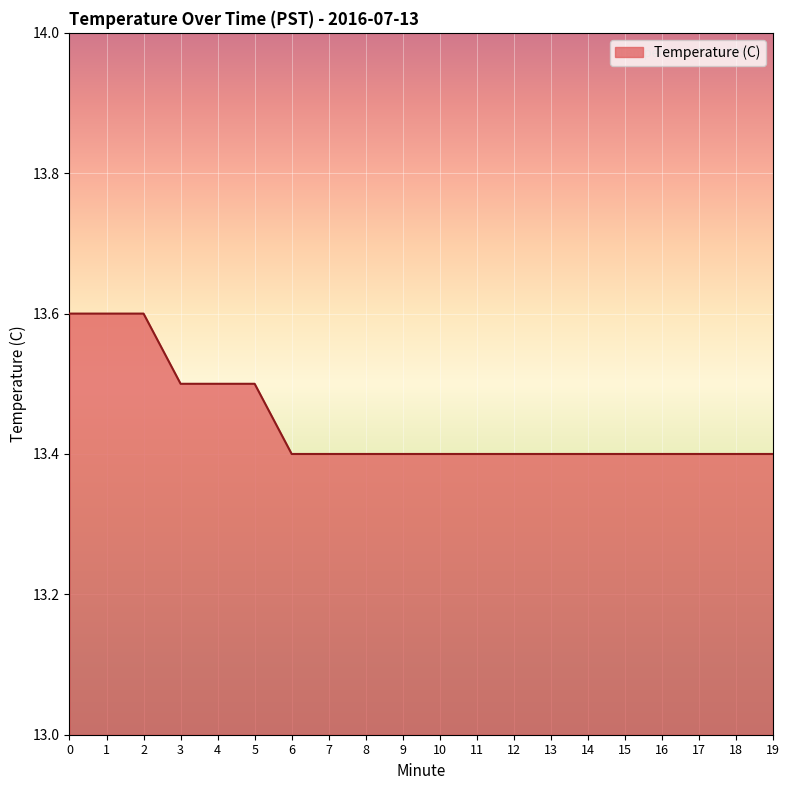

What is the maximum value shown in the chart?

13.6